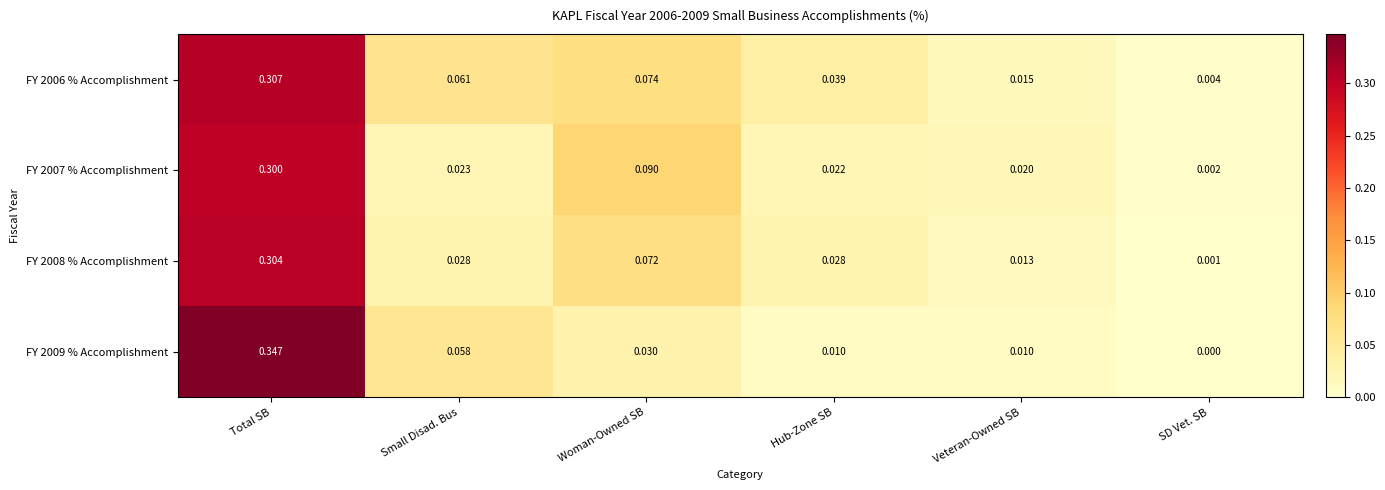

Count the number of categories in the chart.

6